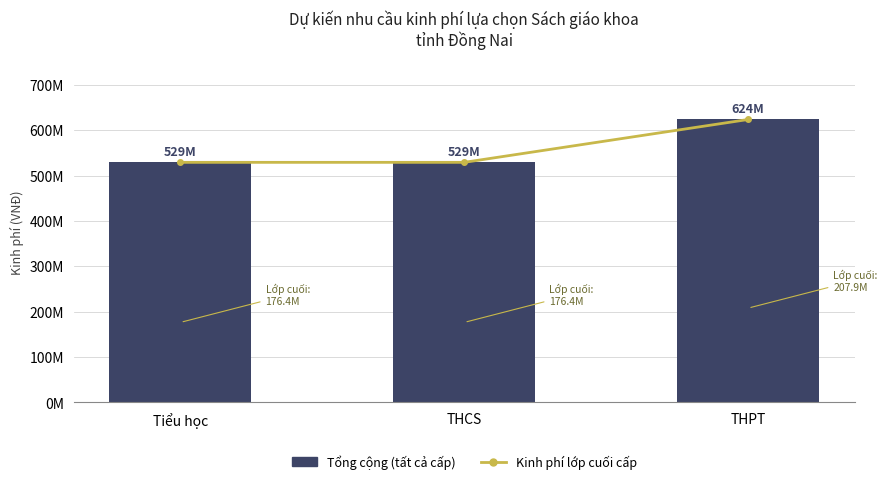

Reading left to right, what are all the values shown in this chart?

Kinh phí lớp cuối cấp: 529200000	529200000	623700000
Tổng cộng (tất cả cấp): 529200000	529200000	623700000